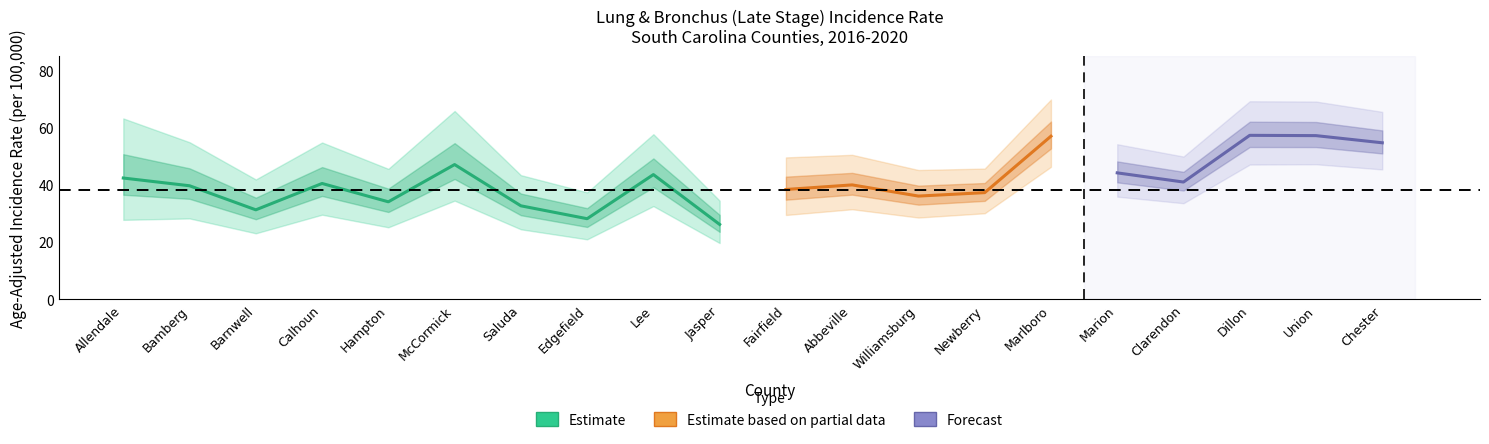

True or false: Lower CI has more than 0 interior local peaks.

True